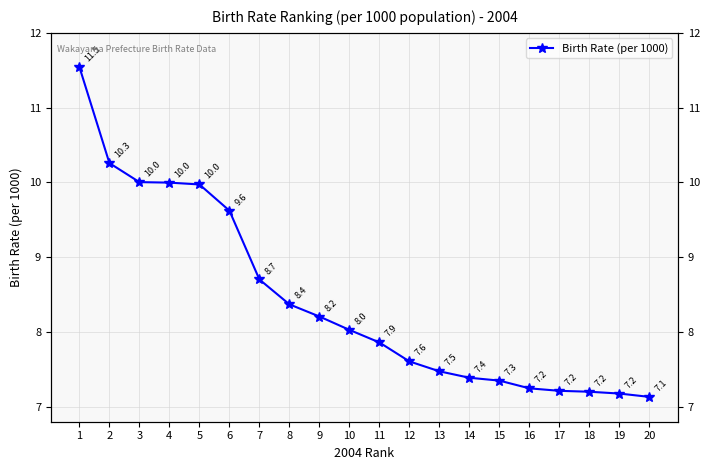

Reading left to right, list all the values displayed in this chart.

1=11.5	2=10.3	3=10.0	4=10.0	5=10.0	6=9.6	7=8.7	8=8.4	9=8.2	10=8.0	11=7.9	12=7.6	13=7.5	14=7.4	15=7.3	16=7.2	17=7.2	18=7.2	19=7.2	20=7.1